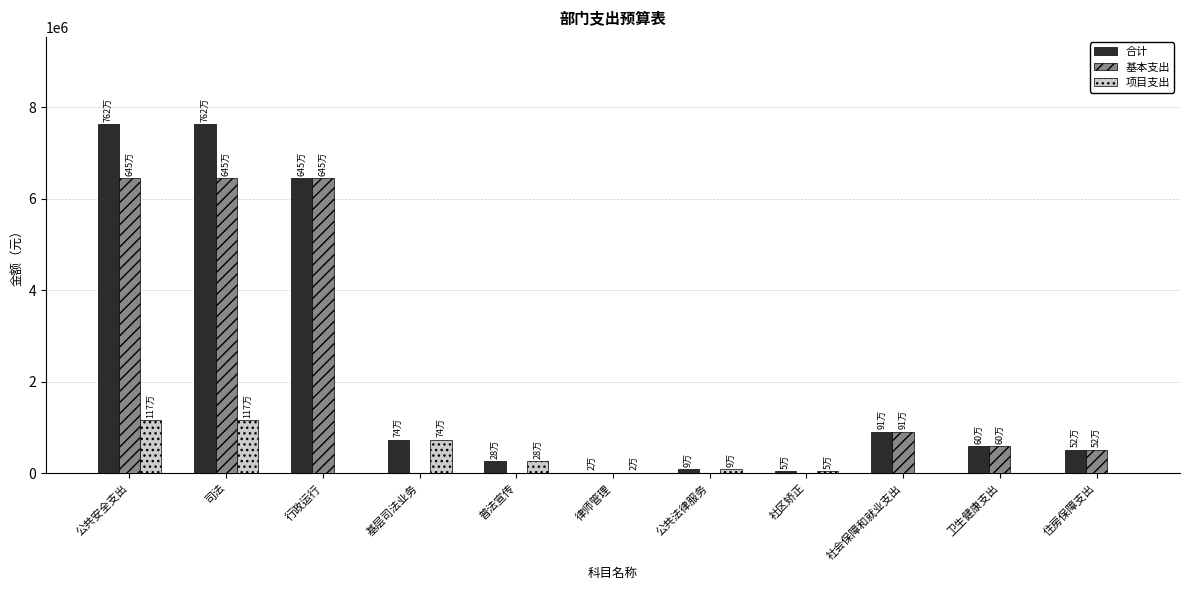

Where is 基本支出 nearest to the value 3226792?

社会保障和就业支出